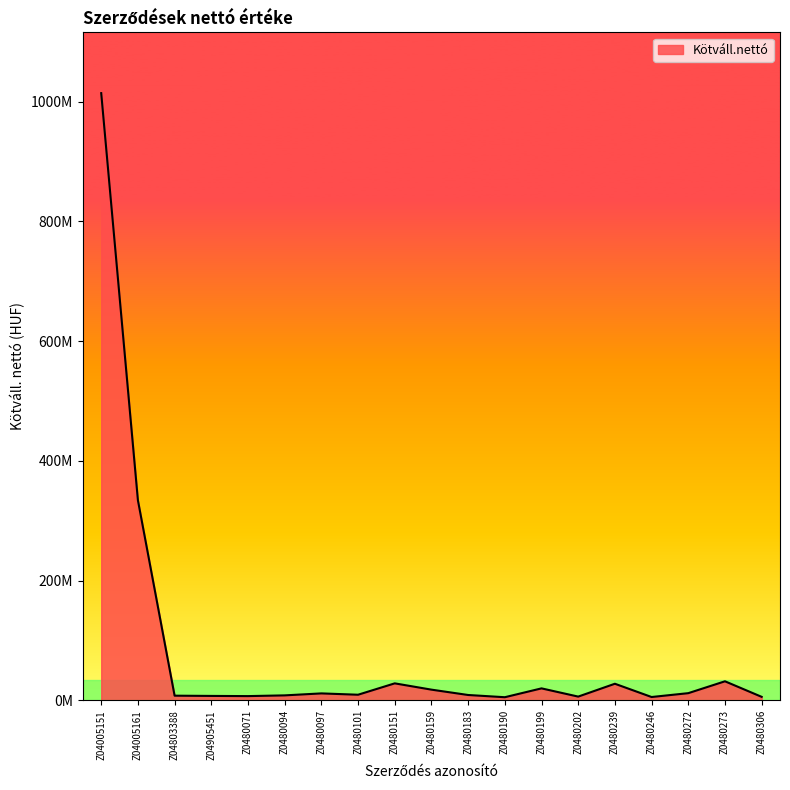

Does the chart have visible grid lines?

No